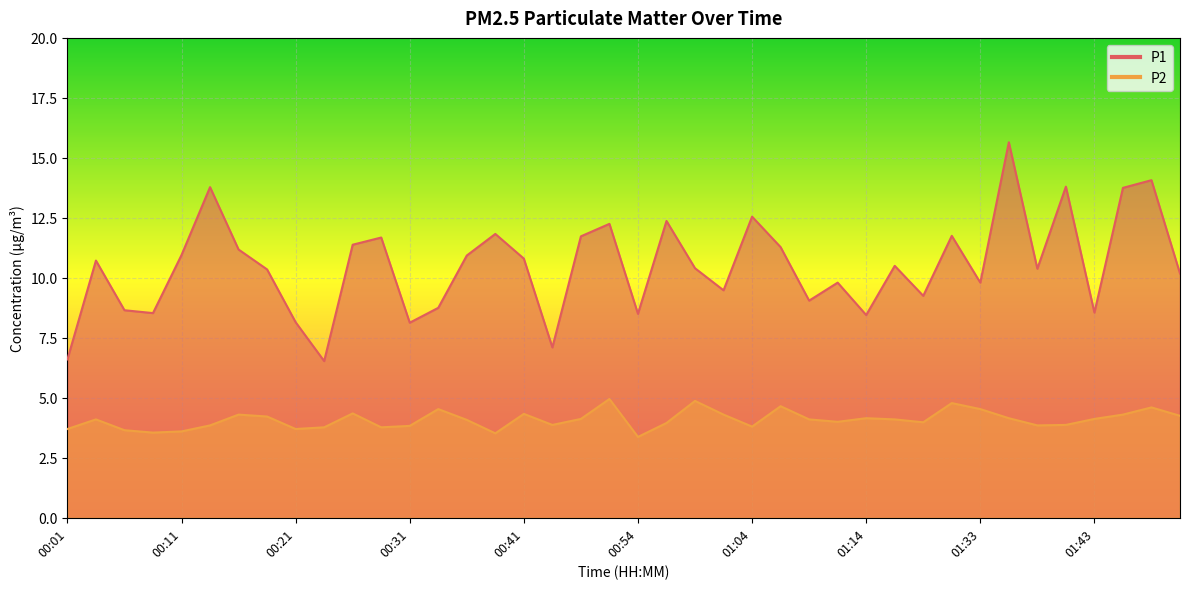

What is the maximum value for P2?

5.0